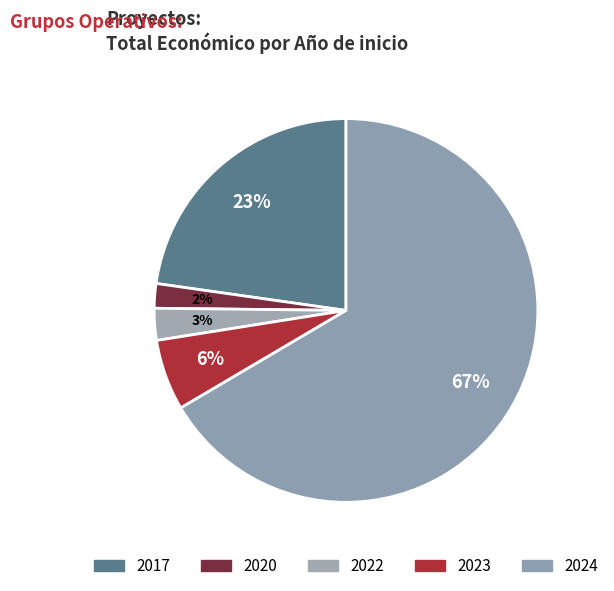

How many segments does this pie chart have?

5